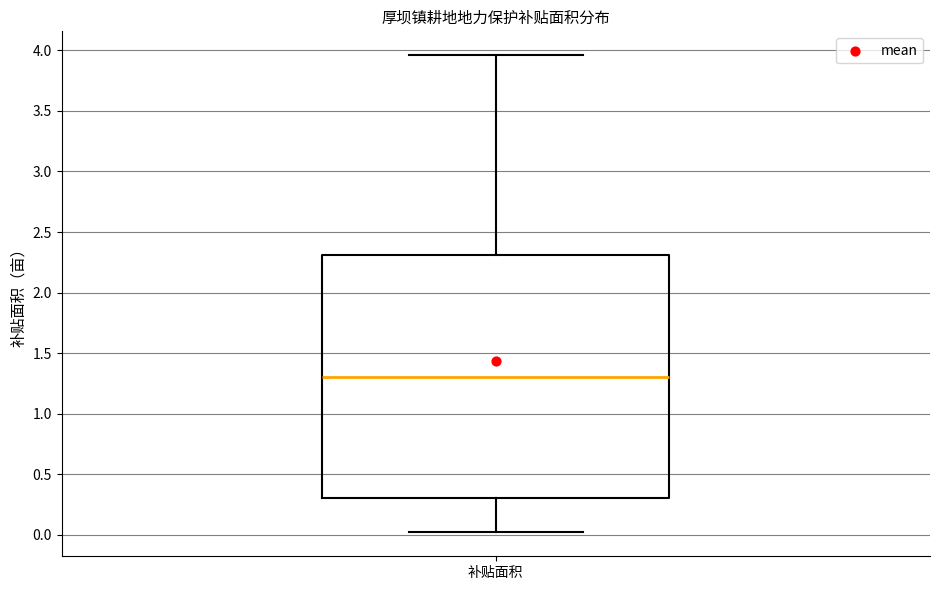

Read this box plot against the y-axis: the position of the median line, the range covered by the box, and the ends of both whiskers. The values are not printed on the chart, so give them approximately, as read against the axis.

median 1.30, box 0.30 to 2.30, whiskers 0.00 to 3.95